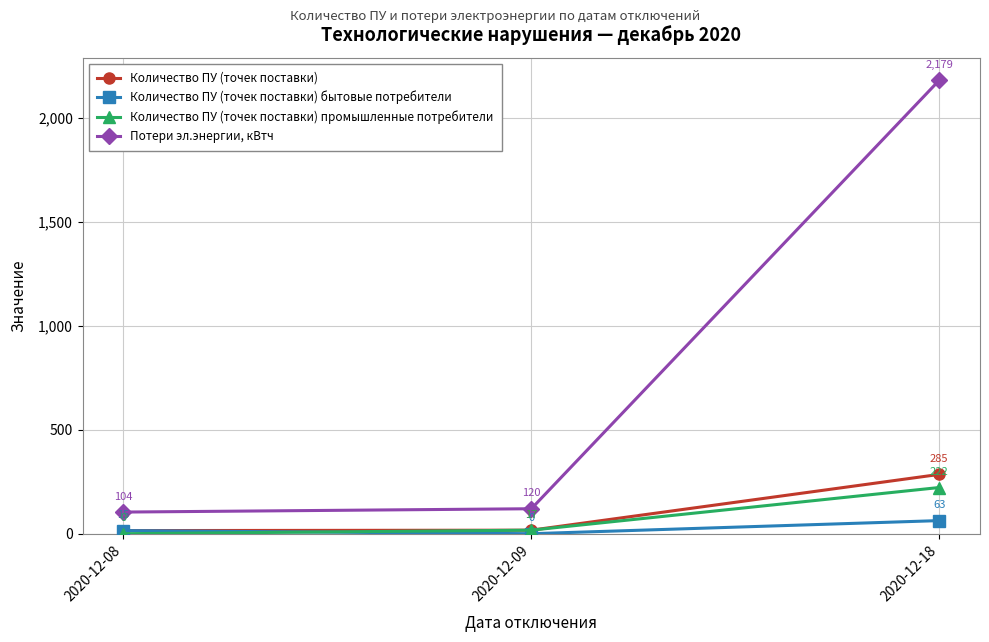

Reading left to right, extract all data points from this chart.

Количество ПУ (точек поставки): 2020-12-08=15	2020-12-09=17	2020-12-18=285
Количество ПУ (точек поставки) бытовые потребители: 2020-12-08=15	2020-12-09=0	2020-12-18=63
Количество ПУ (точек поставки) промышленные потребители: 2020-12-08=0	2020-12-09=17	2020-12-18=222
Потери эл.энергии, кВтч: 2020-12-08=104	2020-12-09=120	2020-12-18=2179